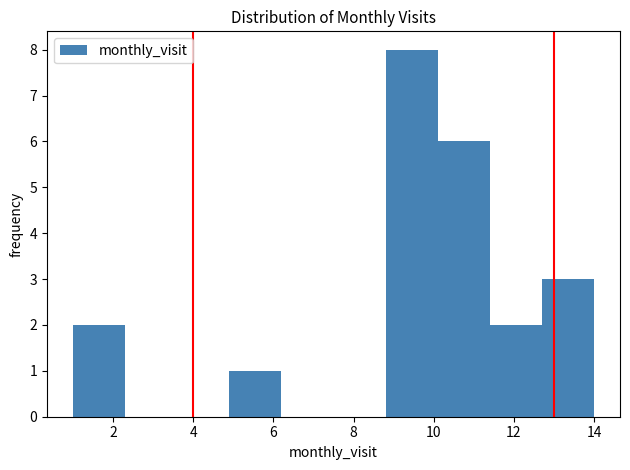

Reading left to right, list every bar in this chart as the range it spans on the x-axis followed by its height. Neither the bar edges nor the heights are printed on the chart, so give them approximately, as read against the axes.

1.0 to 2.3: 2
2.3 to 3.6: 0
3.6 to 4.9: 0
4.9 to 6.2: 1
6.2 to 7.5: 0
7.5 to 8.8: 0
8.8 to 10.1: 8
10.1 to 11.4: 6
11.4 to 12.7: 2
12.7 to 14.0: 3